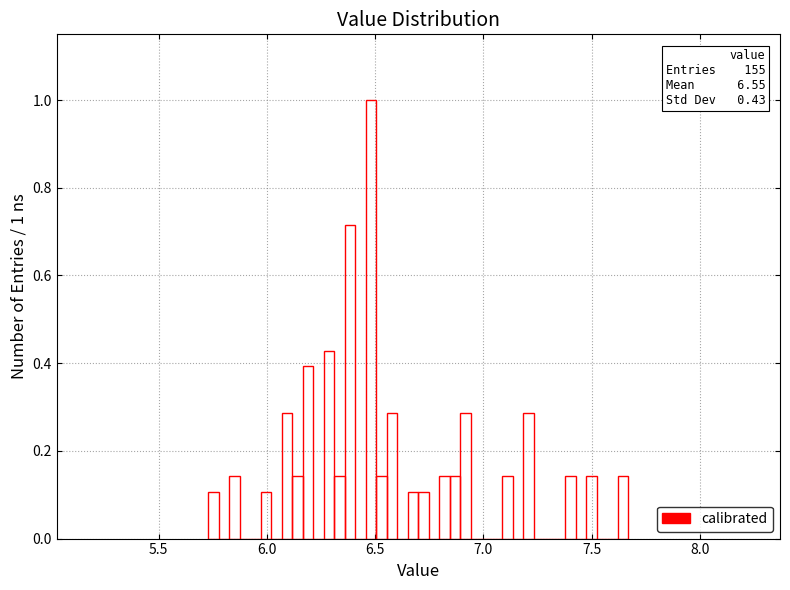

Around what value on the x-axis is the tallest bar? Give the approximate position of its centre, as read against the axis.

6.50